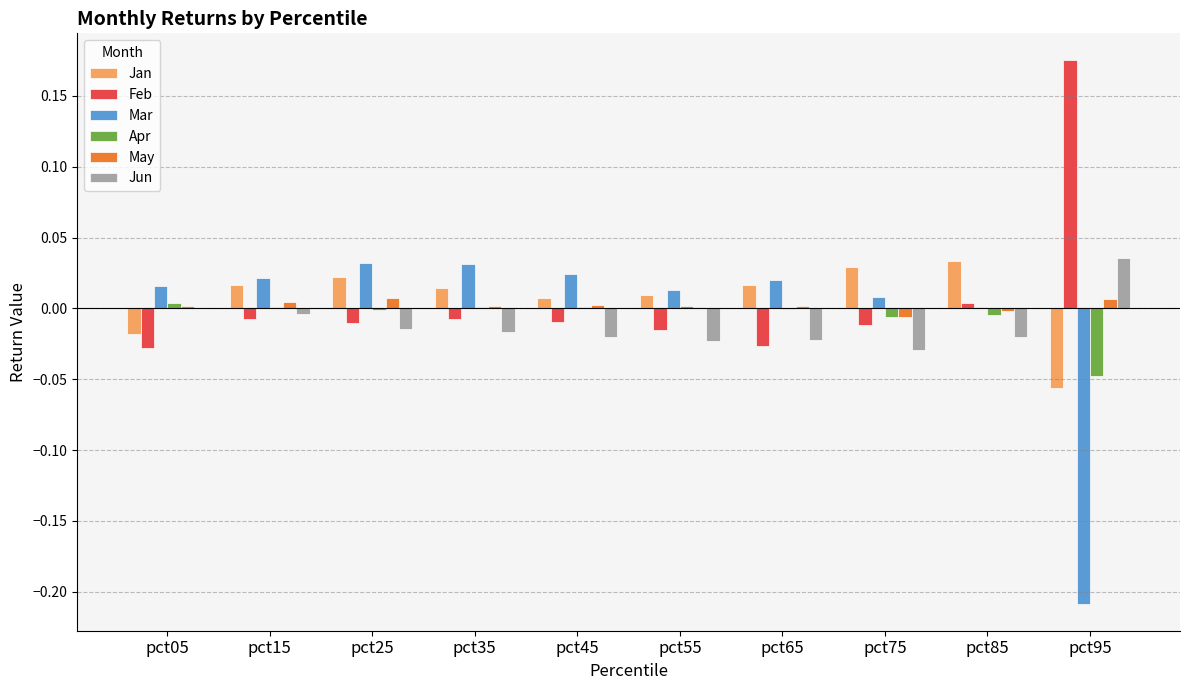

Is the value of Feb at pct65 greater than the value of Jan at pct75?

No